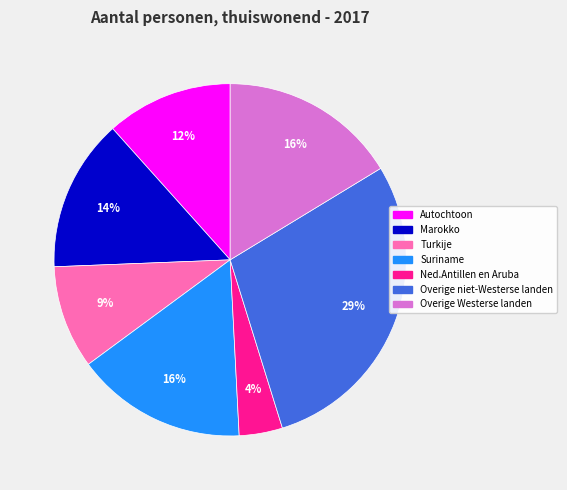

Combined, do Marokko and Suriname account for over 50%?

No